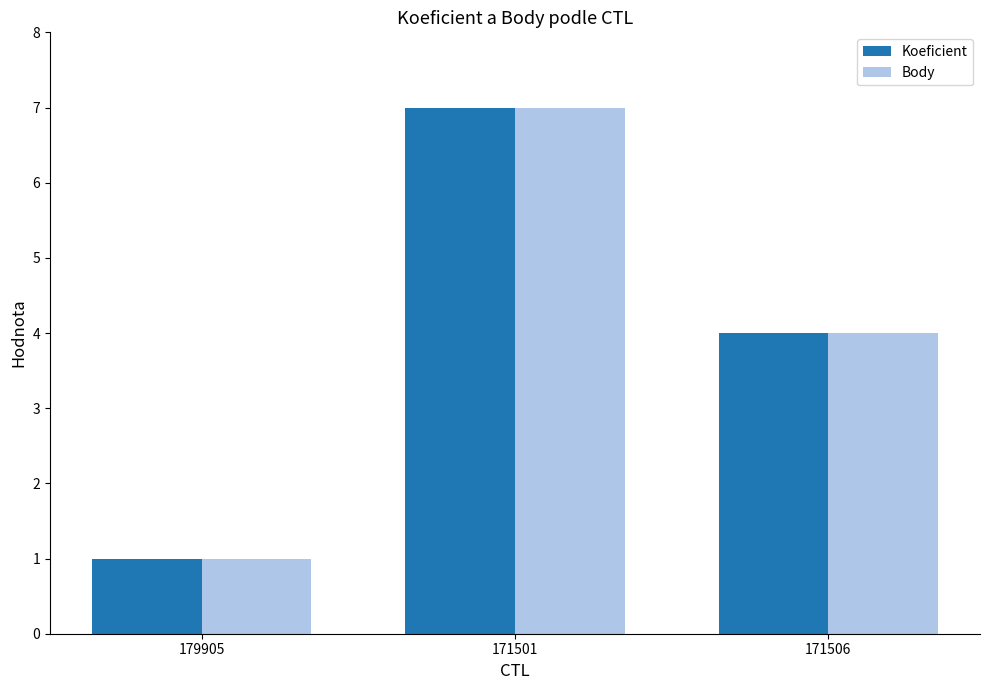

What is the greatest value displayed?

7